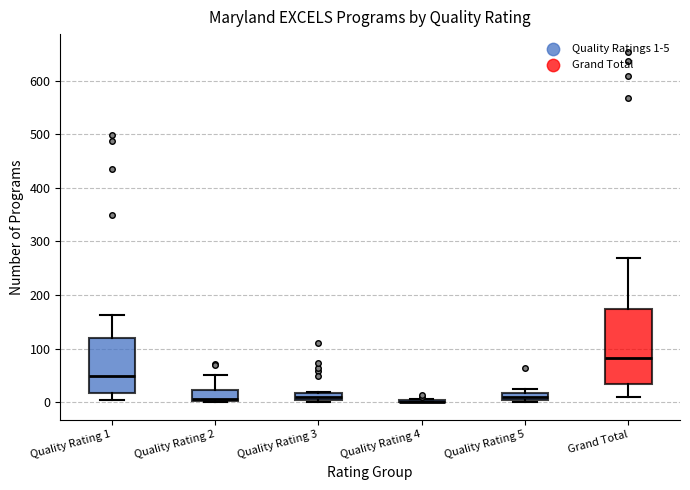

Comparing the boxes themselves (not the whiskers), which one is the tallest?

Grand Total